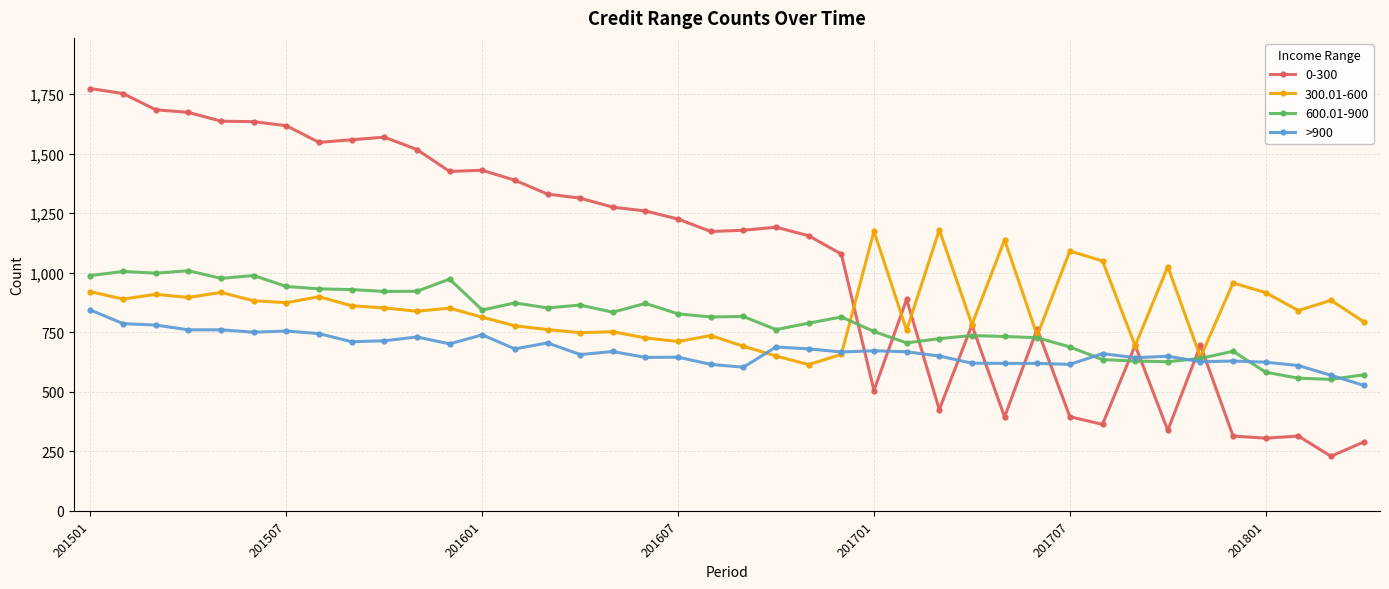

True or false: 300.01-600 has more than 1 interior local peaks.

True